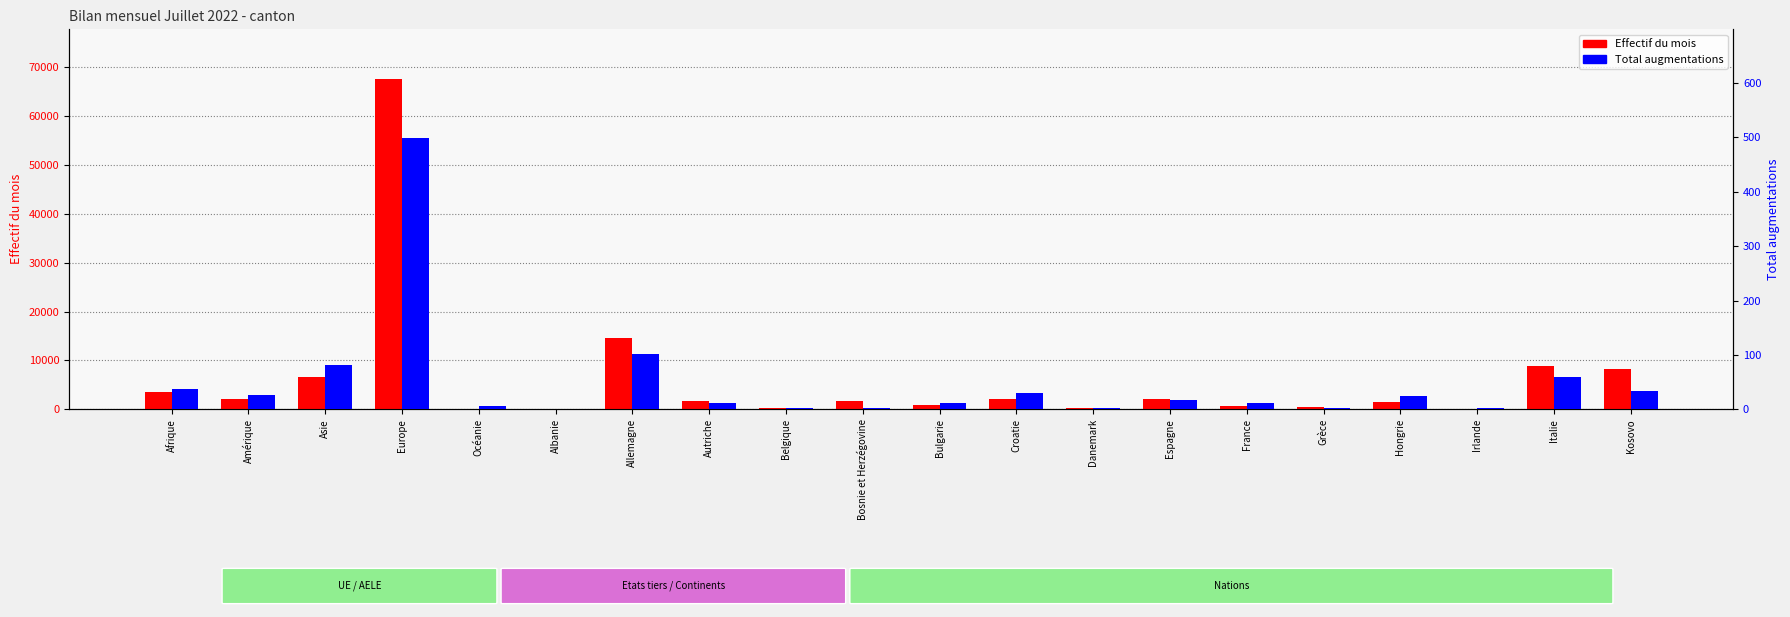

Between Europe and Autriche, which series saw the biggest shift?

Effectif du mois